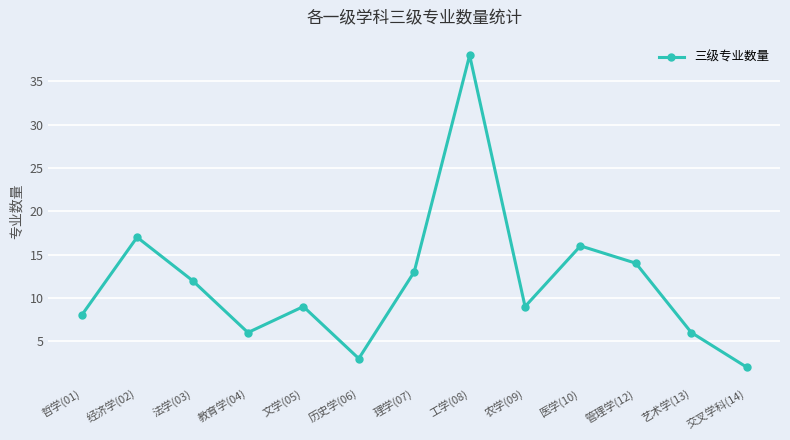

At which label is the value closest to 20?

经济学(02)